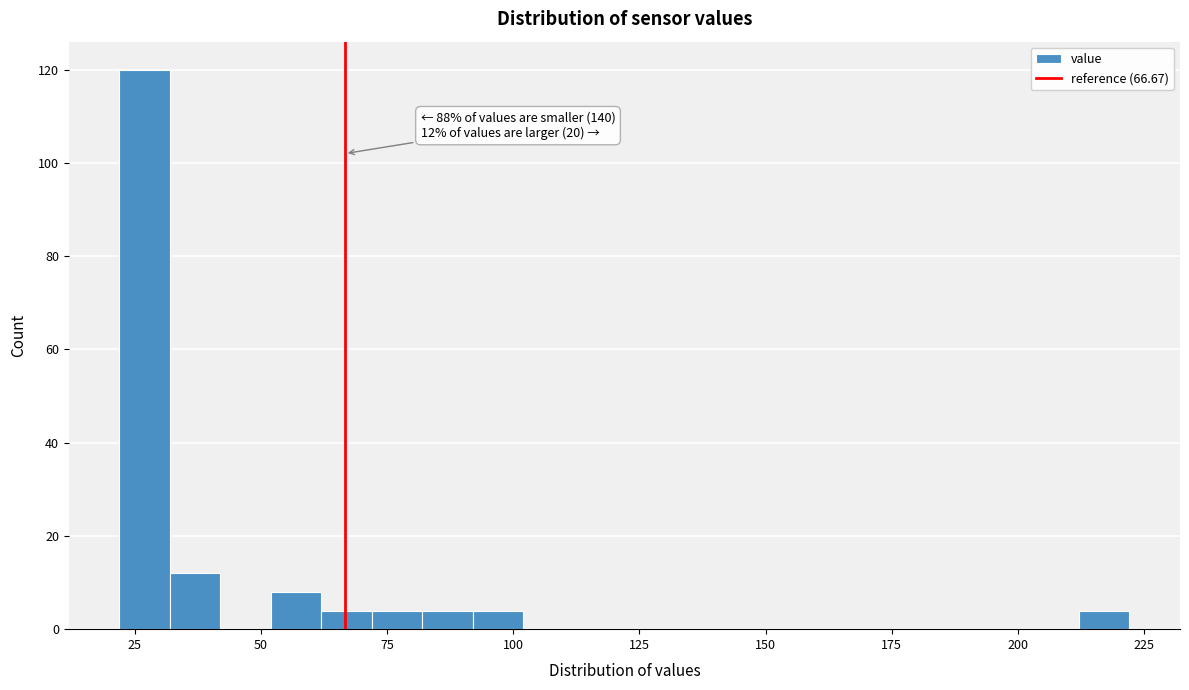

Around what value on the x-axis is the tallest bar? Give the approximate position of its centre, as read against the axis.

25